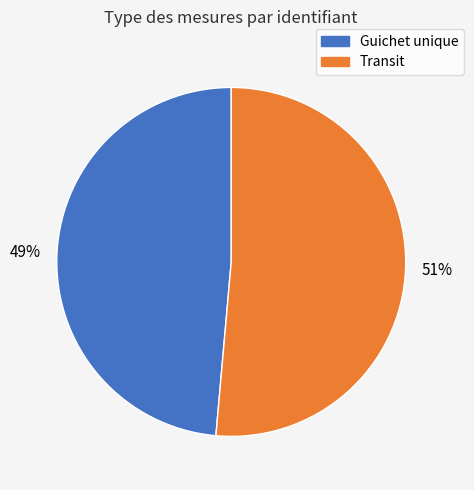

How many segments does this pie chart have?

2